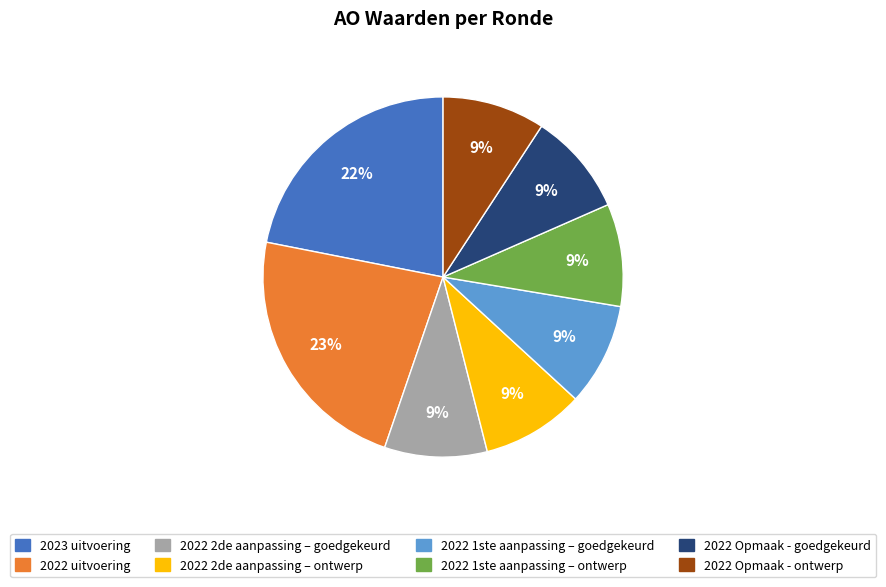

To the nearest percent, what portion does 2023 uitvoering represent?

22%